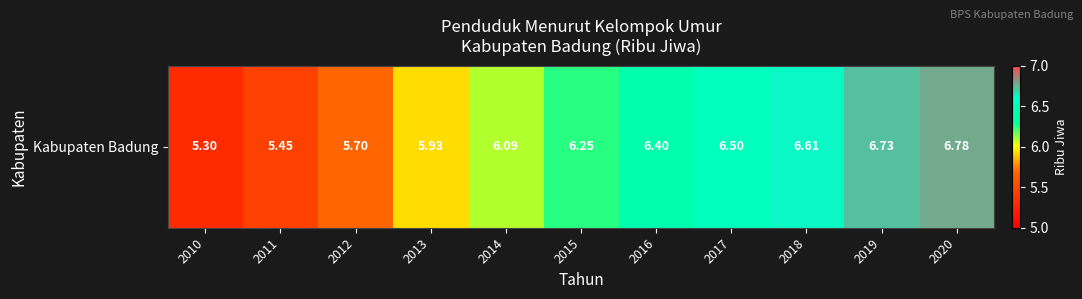

Rank the categories by value from lowest to highest.

2010, 2011, 2012, 2013, 2014, 2015, 2016, 2017, 2018, 2019, 2020